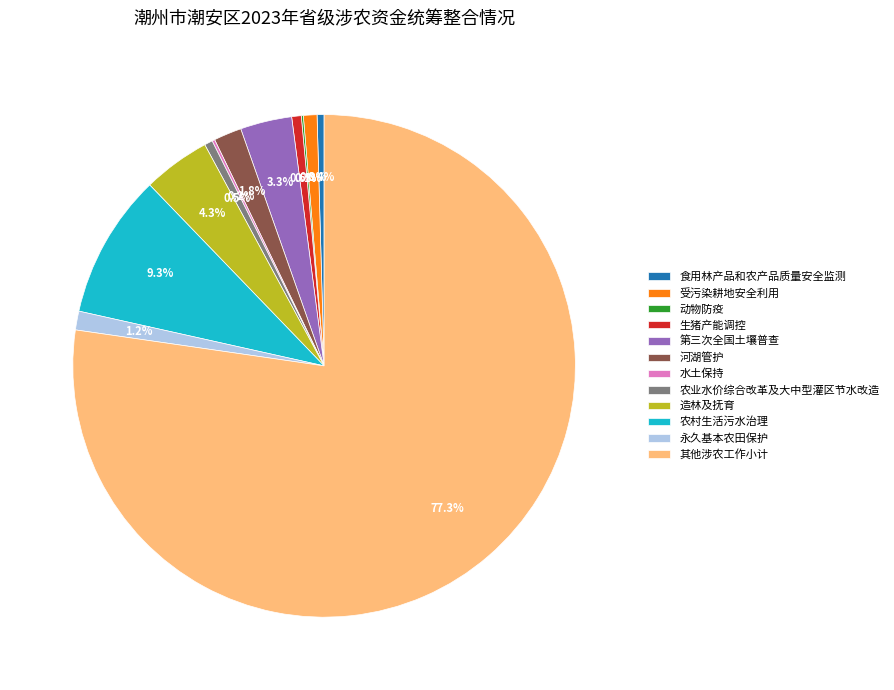

Does any single category account for the majority?

Yes